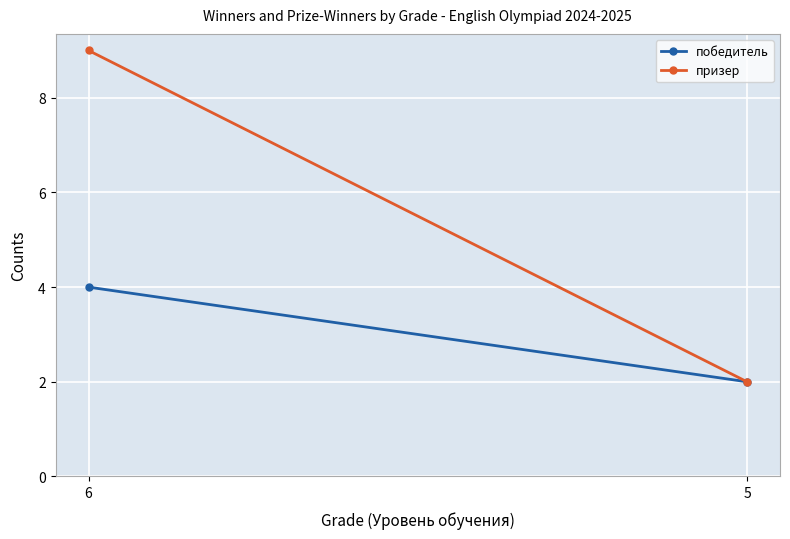

List the series in order of their peak value, lowest first.

победитель, призер